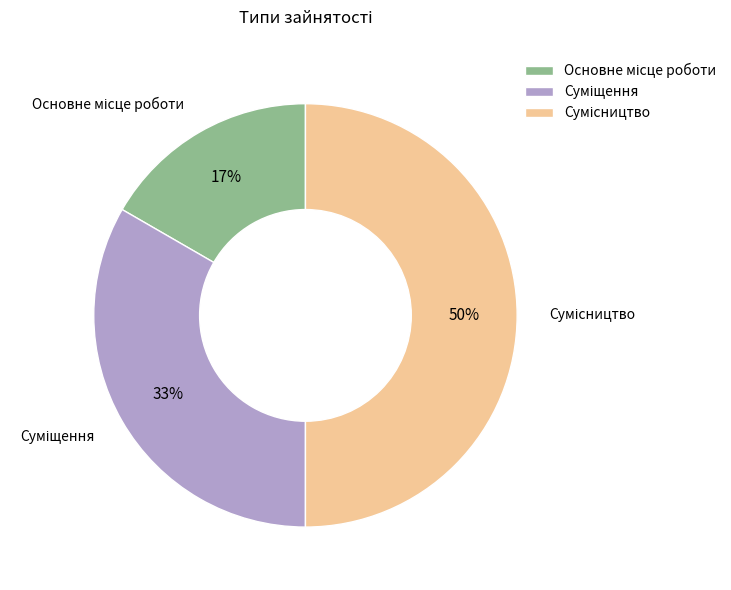

Count the number of slices in the pie.

3